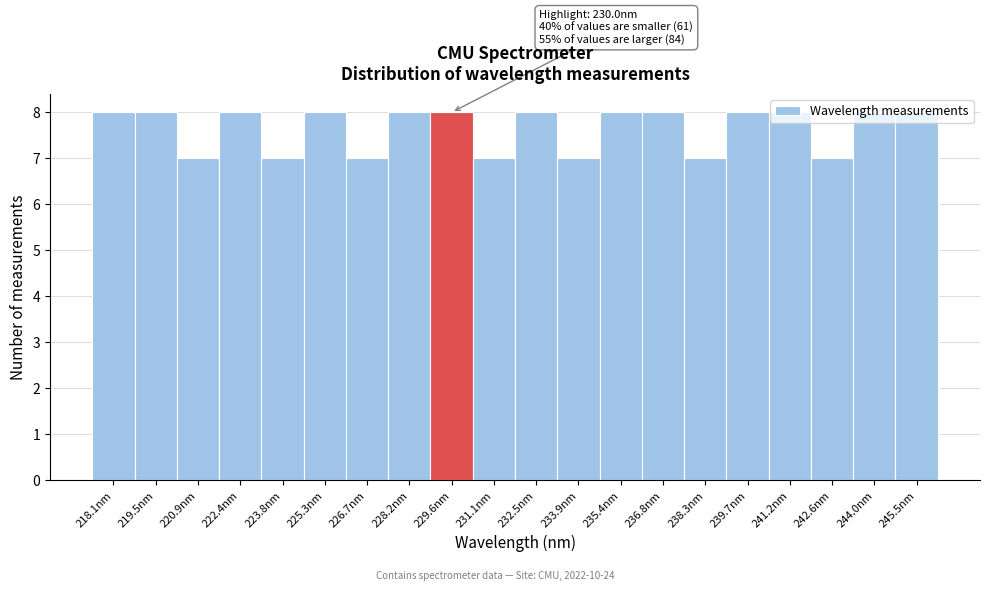

What is the smallest value displayed?

7